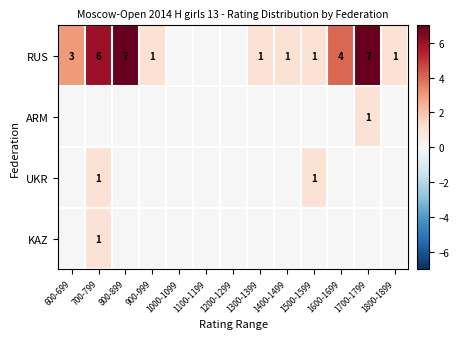

True or false: KAZ has a value of 0 at 700-799.

False